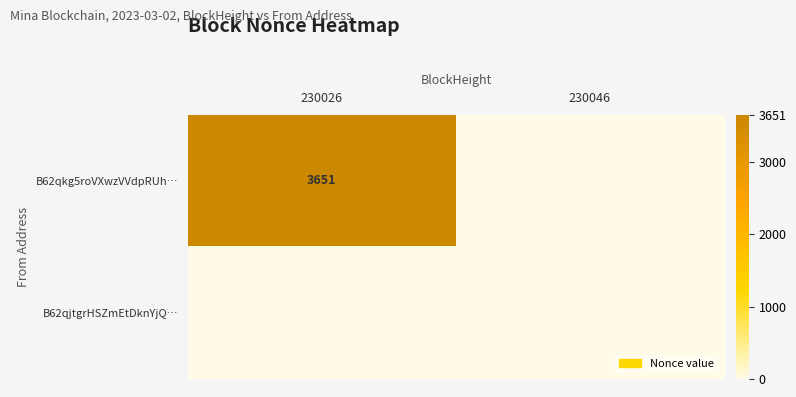

At which category is the sum across all series the highest?

230026